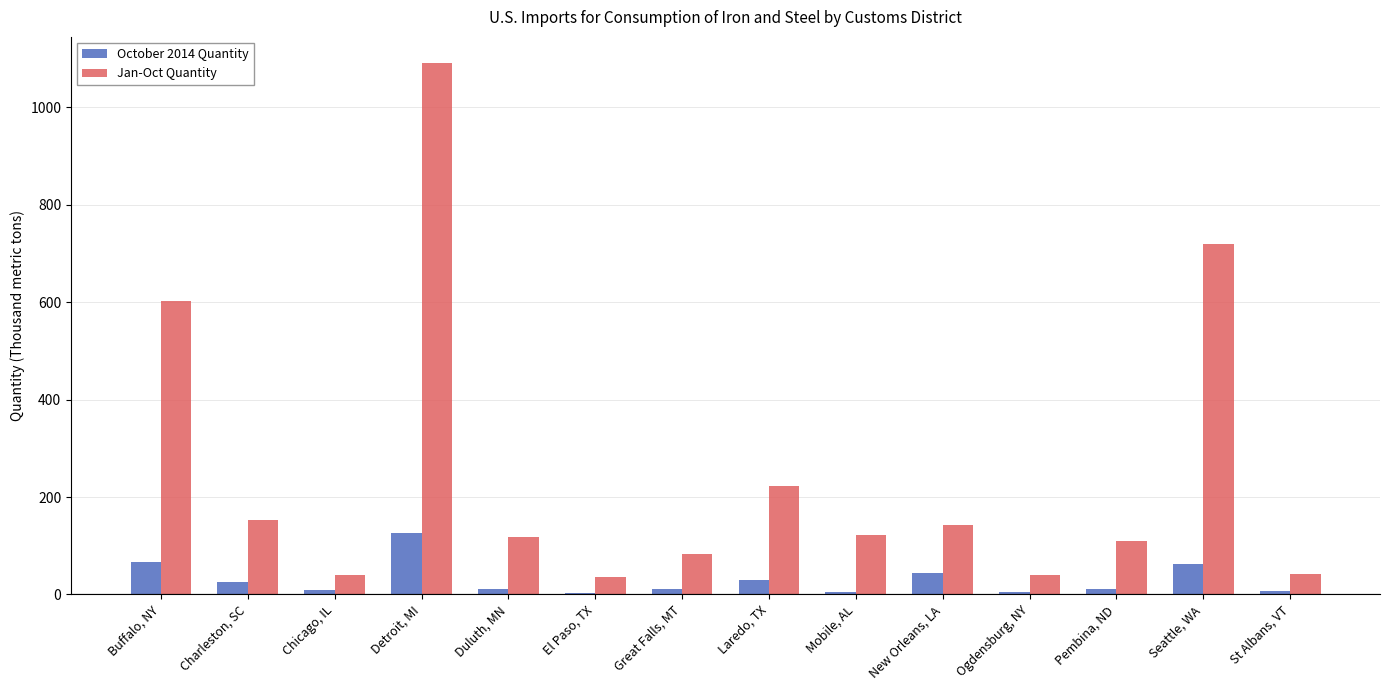

At which label is Jan-Oct Quantity closest to 562?

Buffalo, NY